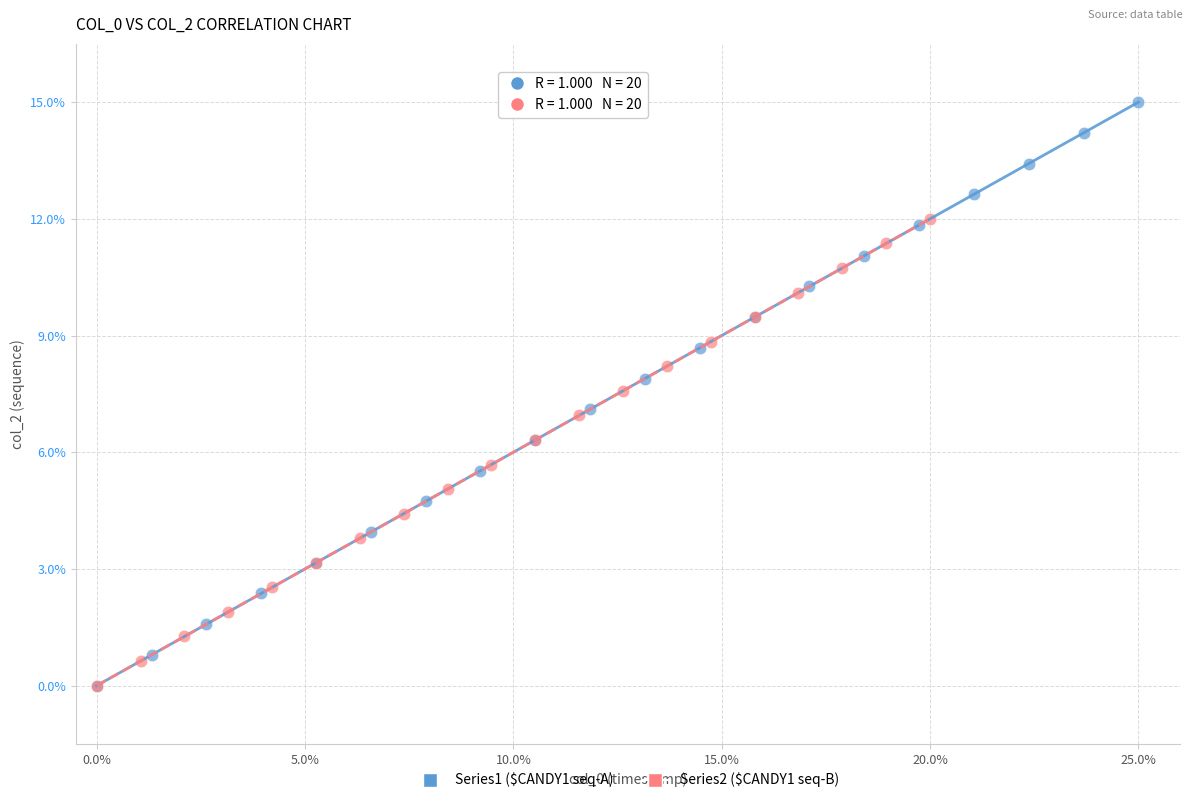

Which series has the widest spread of Y values?

Series1 ($CANDY1 seq-A)